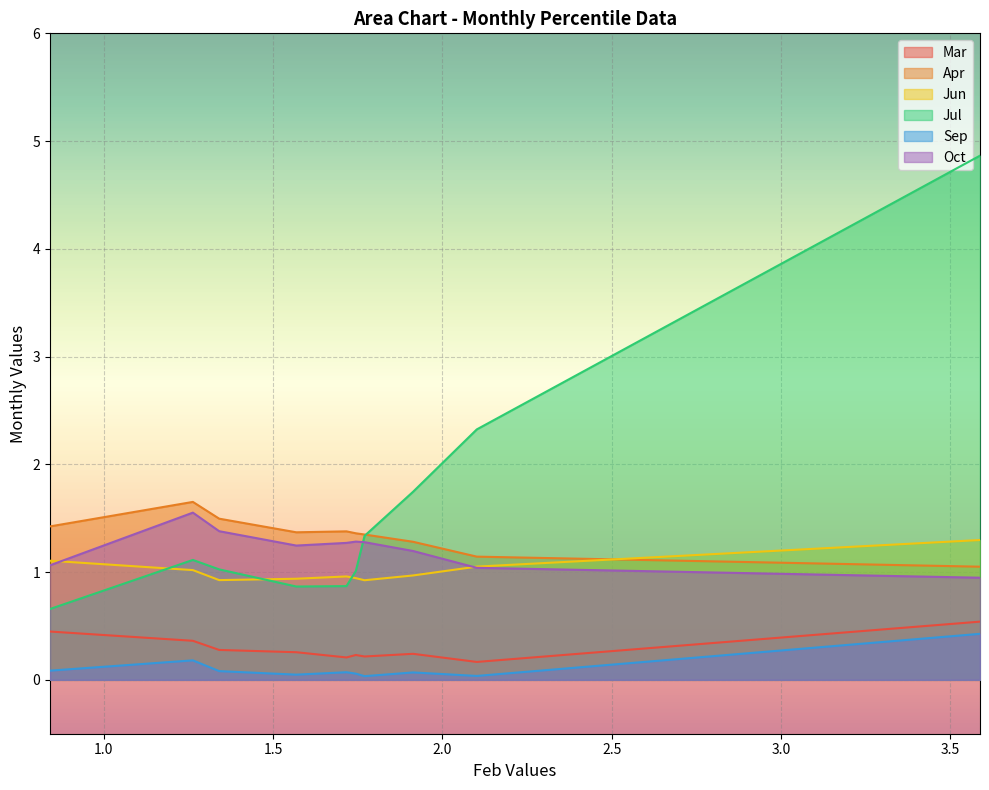

Rank the series by their maximum value, from highest to lowest.

Jul, Apr, Oct, Jun, Mar, Sep